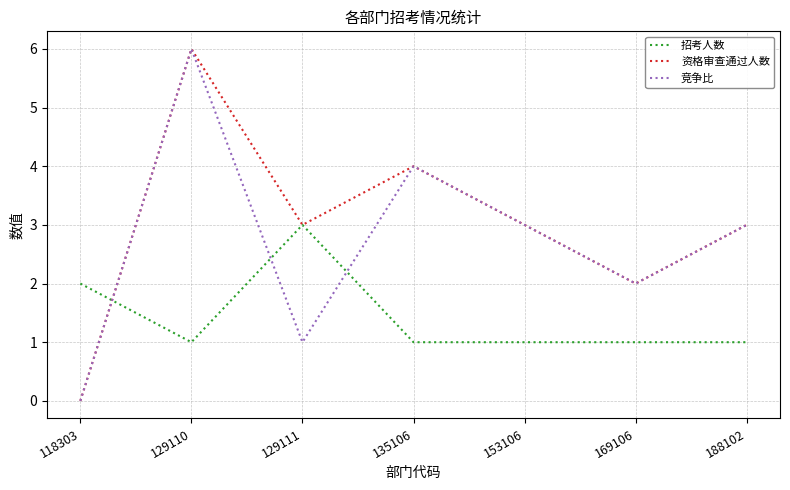

Between which two adjacent categories do 招考人数 and 竞争比 first intersect?

118303 and 129110